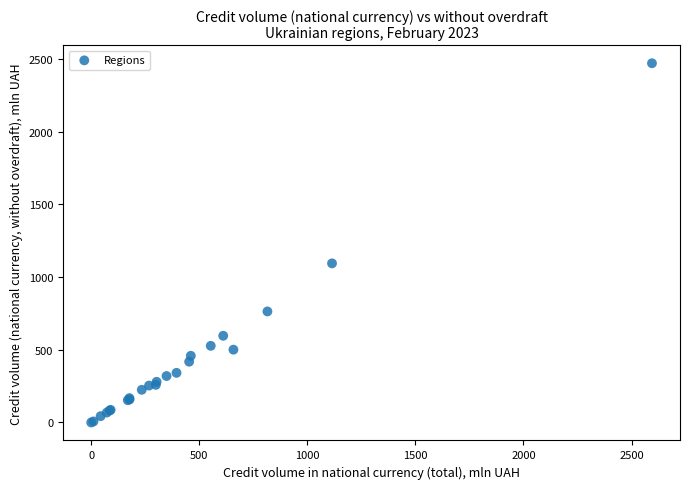

What Y value in the scatter plot is closest to 1234?

1094.0